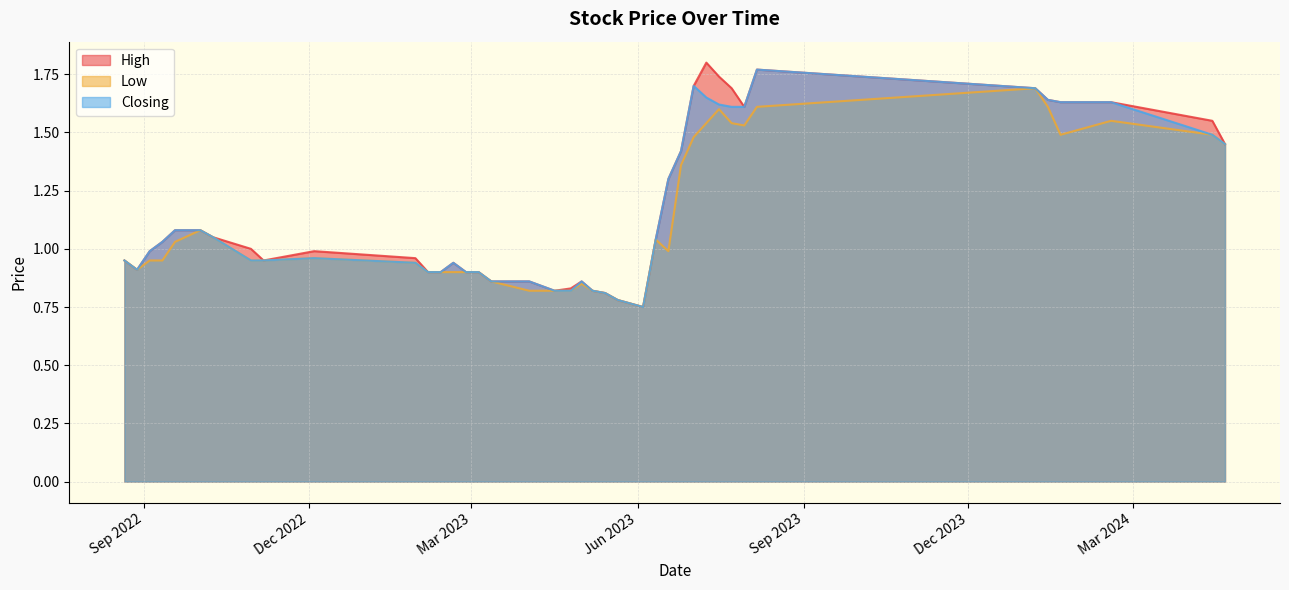

True or false: Low has more than 2 interior local peaks.

True